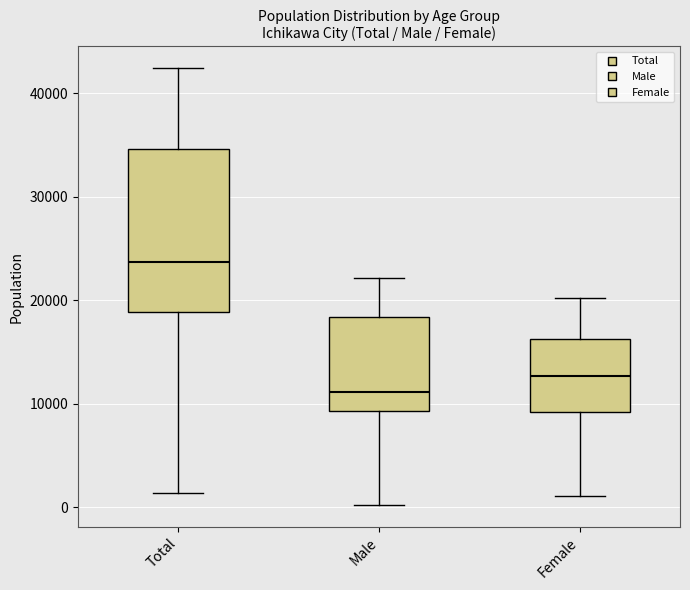

Reading left to right, read every box against the y-axis: the position of its median line, the range the box covers, and the ends of its whiskers. The values are not printed on the chart, so give them approximately, as read against the axis.

Total: median 24000, box 19000 to 35000, whiskers 1000 to 42000
Male: median 11000, box 9000 to 18000, whiskers 0 to 22000
Female: median 13000, box 9000 to 16000, whiskers 1000 to 20000